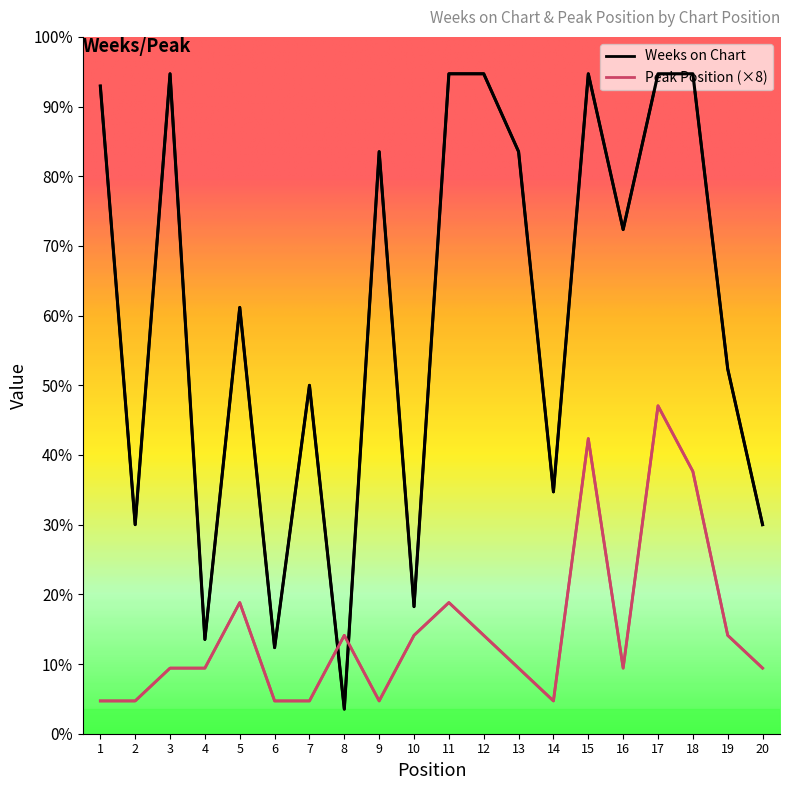

Does the chart have visible grid lines?

No